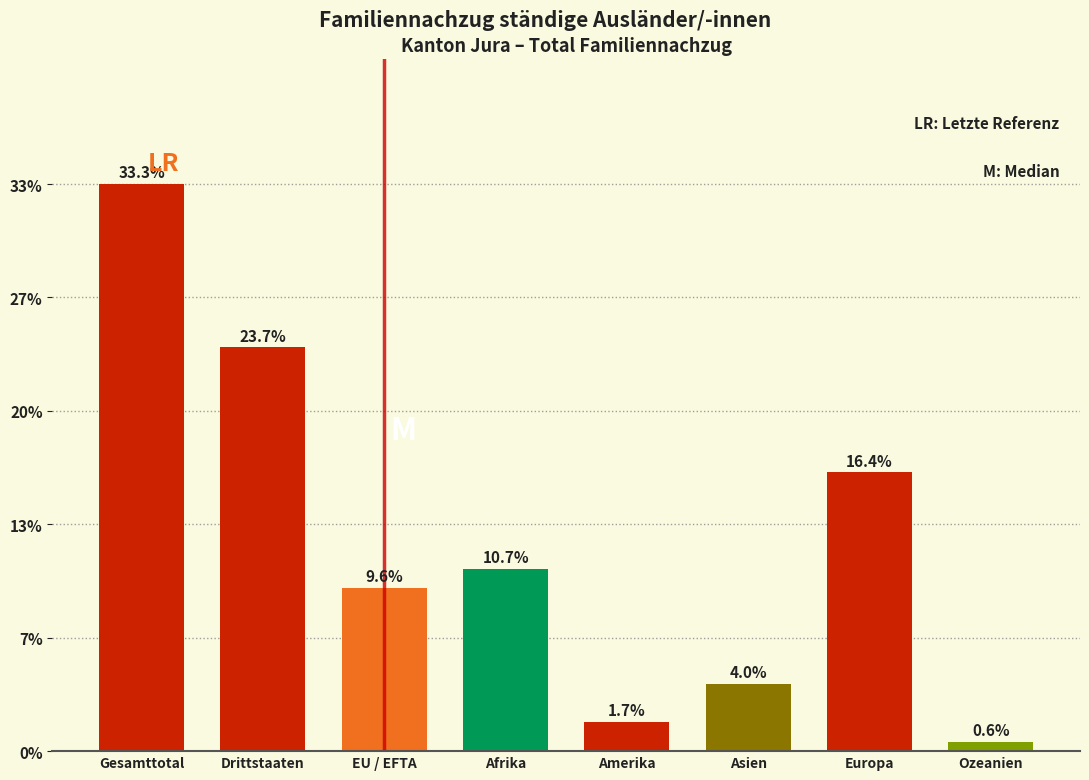

Are the bars horizontal?

No